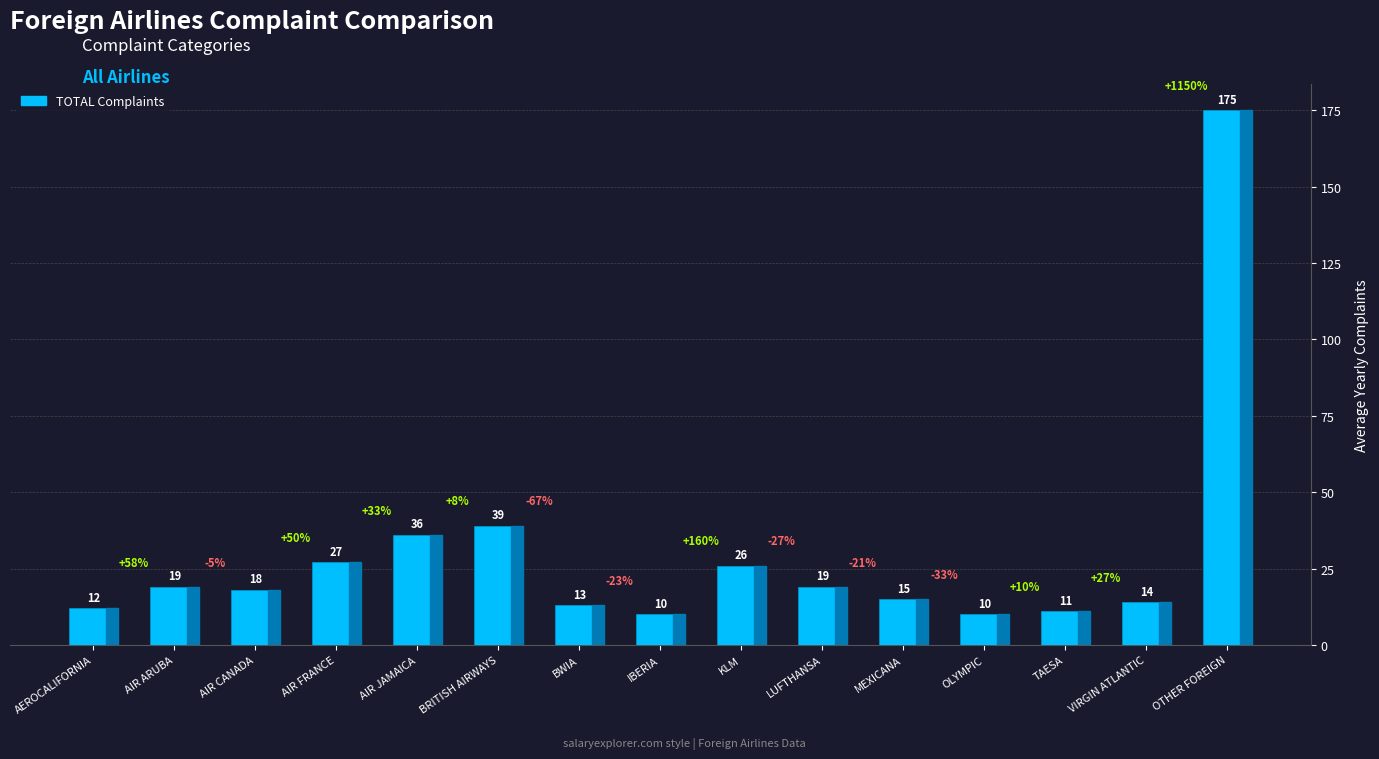

What is the smallest value displayed?

10